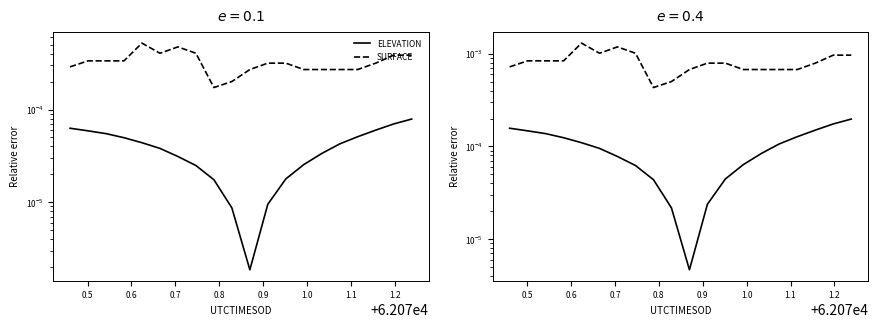

How many lines are shown in the chart?

2